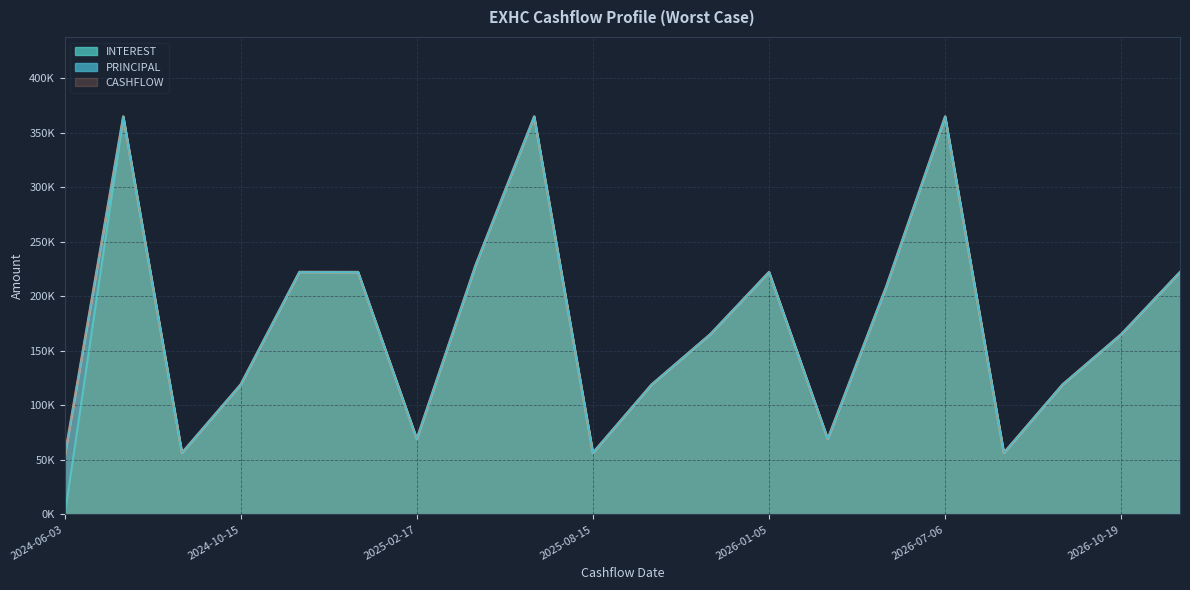

How many data points in CASHFLOW are less than 165289?

9